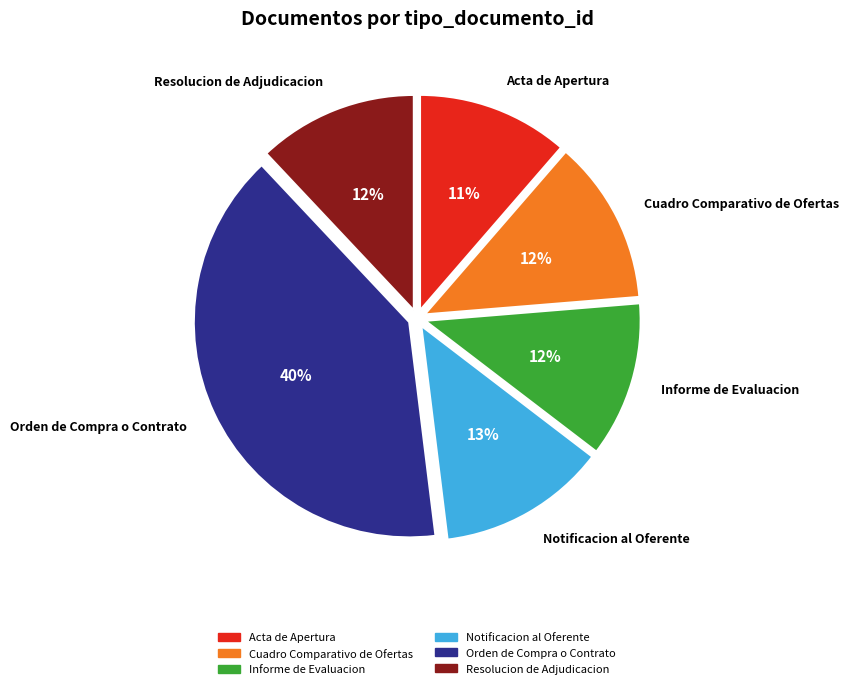

Which slice is the largest?

Orden de Compra o Contrato